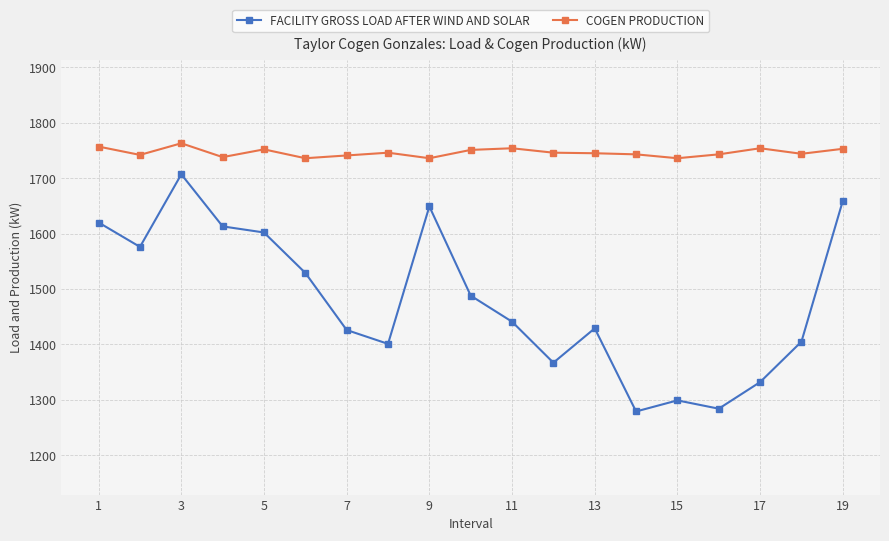

True or false: COGEN PRODUCTION has more than 2 interior local peaks.

True